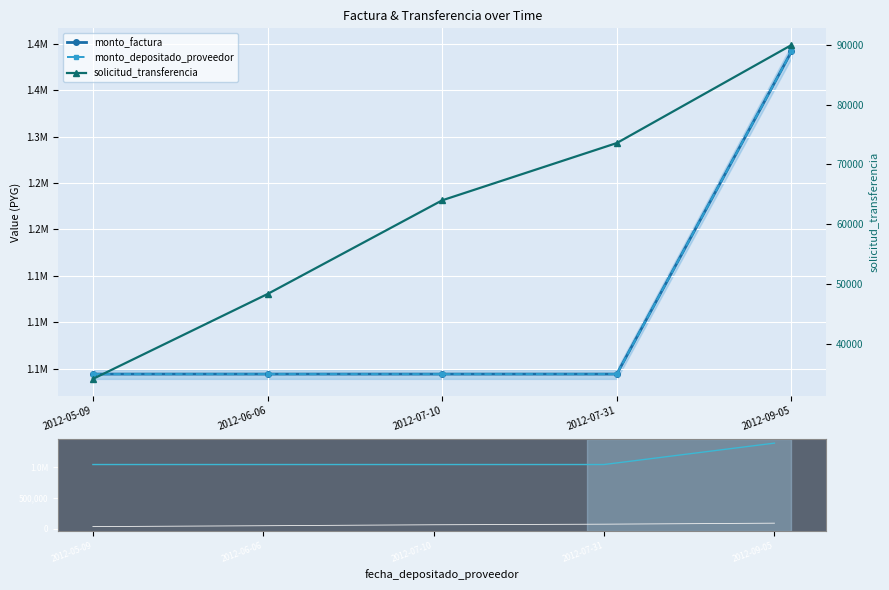

What is the smallest value displayed?

34093